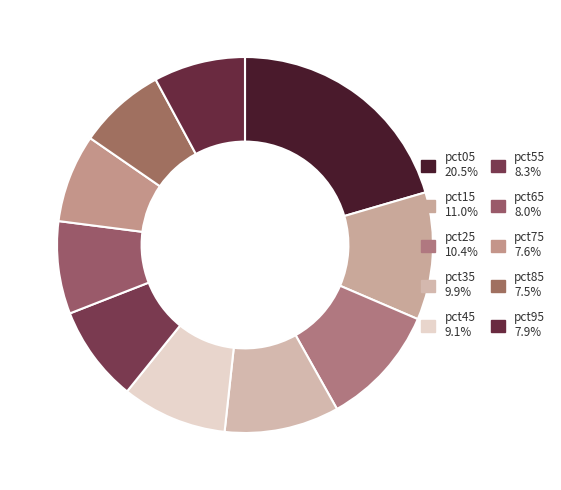

Which slice is the smallest?

pct85